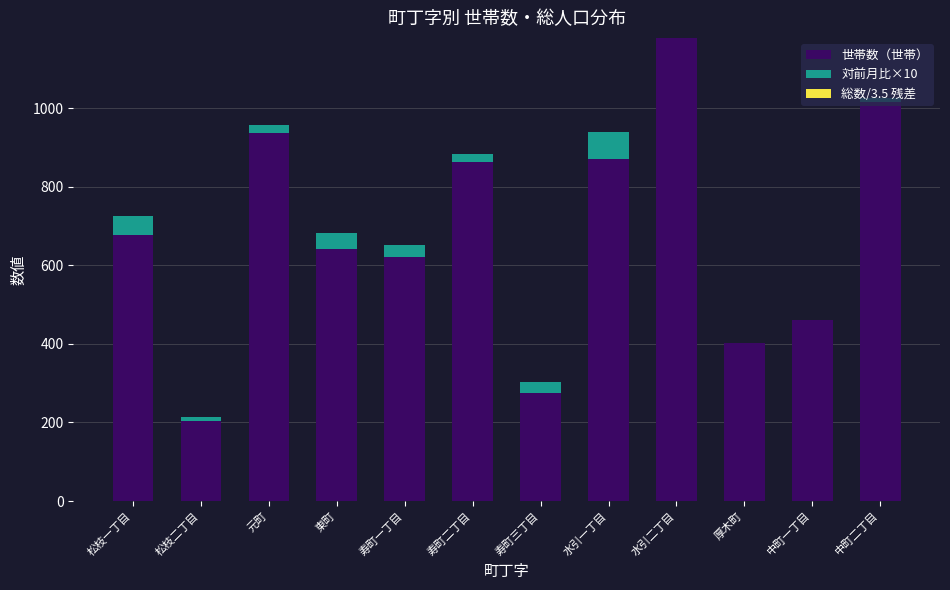

At which label is 世帯数（世帯） closest to 692?

松枝一丁目